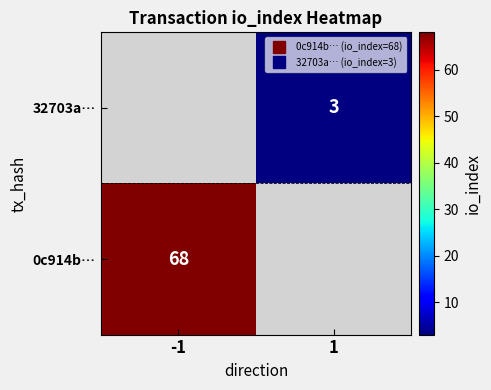

At how many categories does at least one series exceed 65?

1